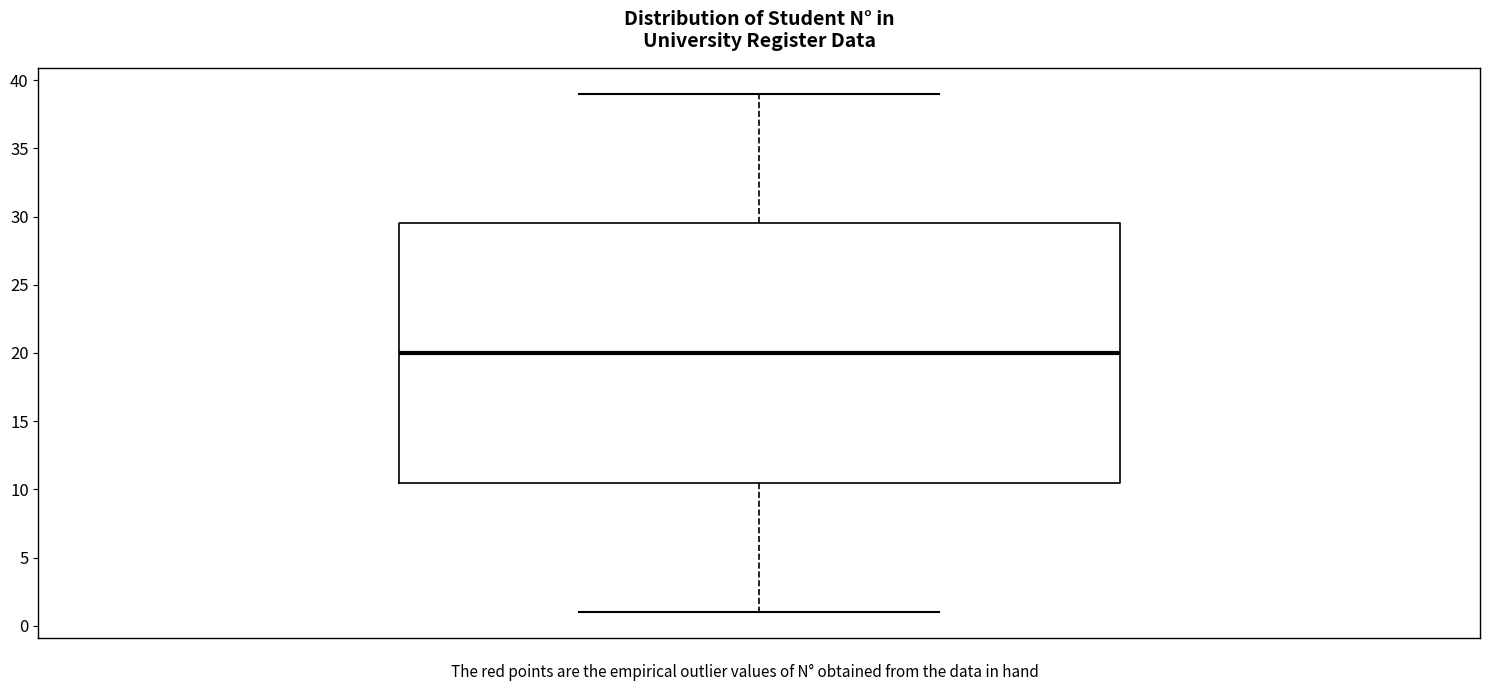

Where does the lower whisker of the box end on the y-axis? The values are not printed on the chart, so give them approximately, as read against the axis.

1.0